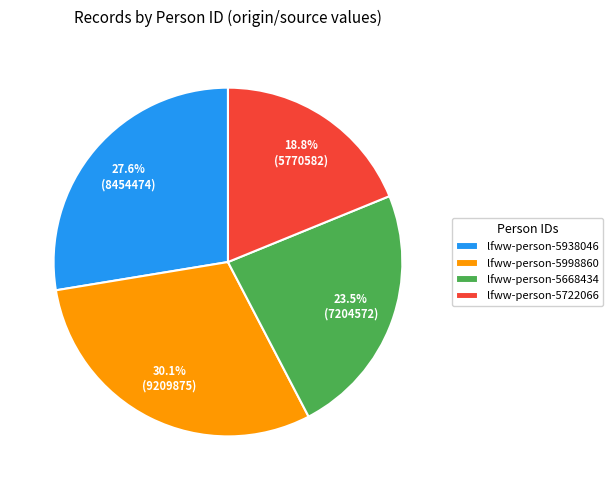

Is lfww-person-5722066 the majority of the pie?

No